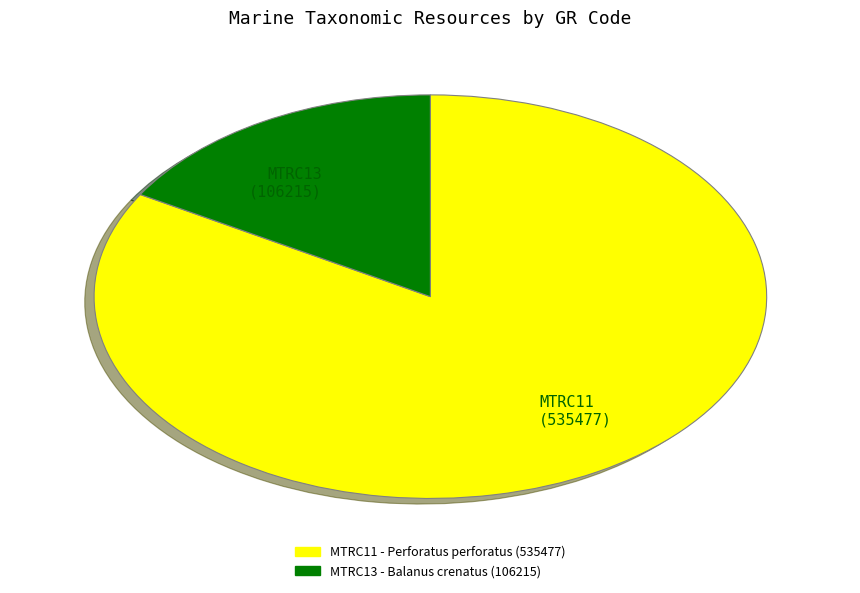

Count the number of slices in the pie.

2